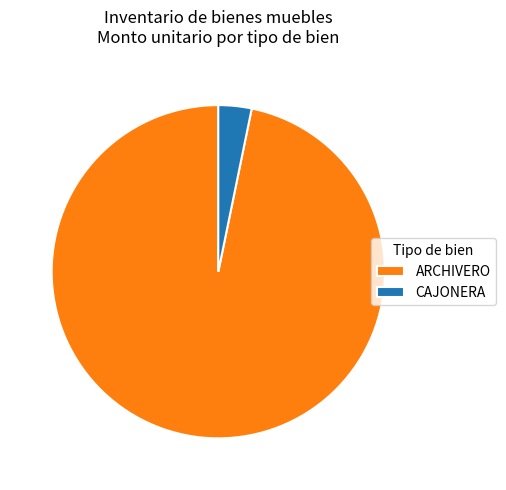

Which slice is the largest?

ARCHIVERO